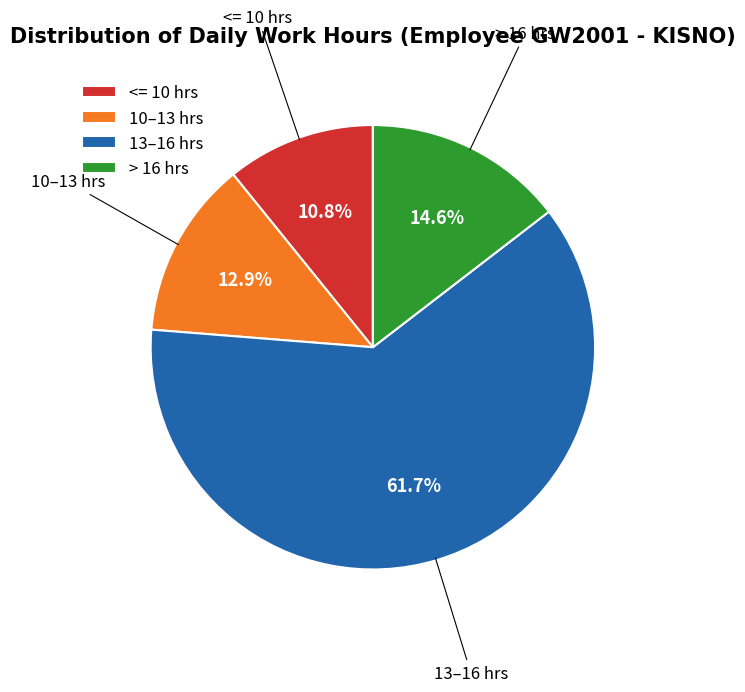

Is there a majority slice in this chart?

Yes